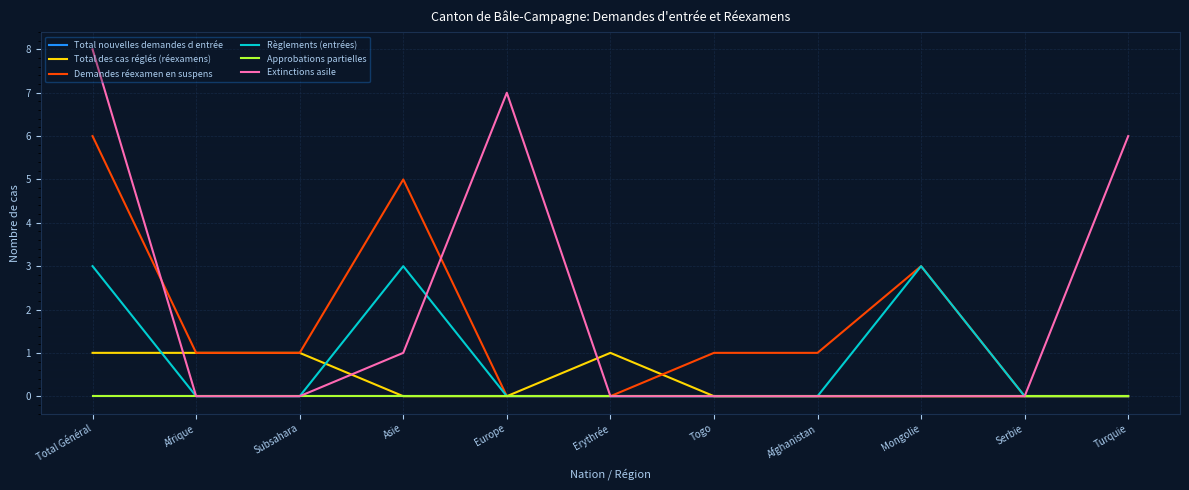

What is the label of the 11th point from the left?

Turquie